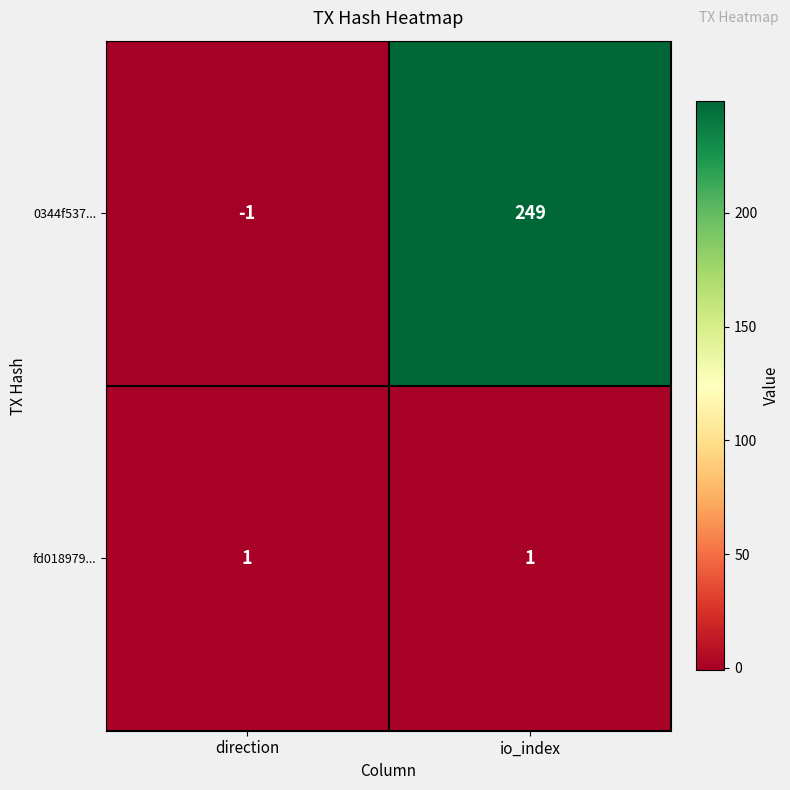

Which series changed the most between direction and io_index?

0344f537...